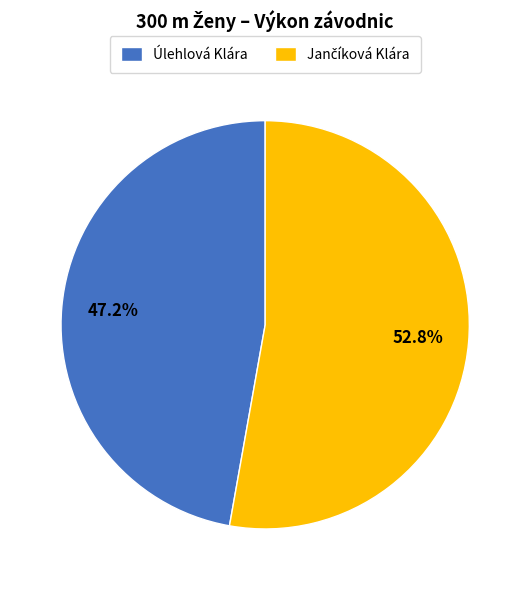

To the nearest percent, what percentage of the pie is Úlehlová Klára?

47%